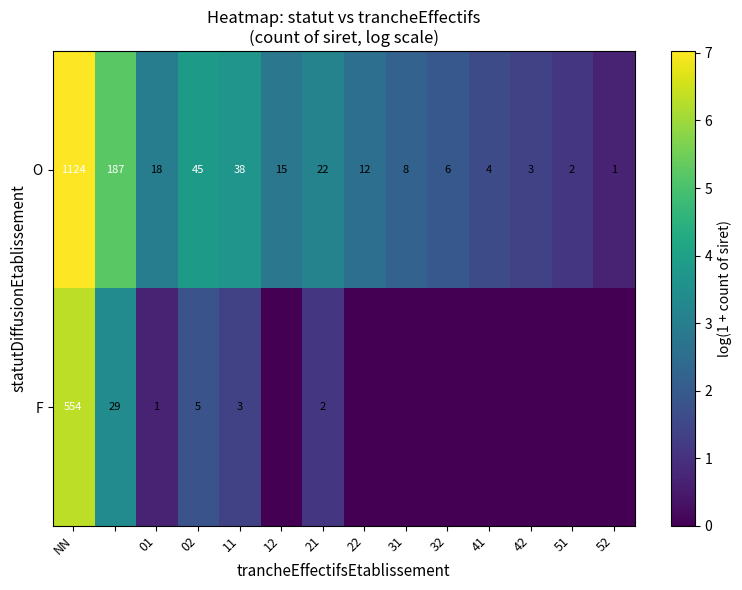

What is the total value across all series at NN?

1678